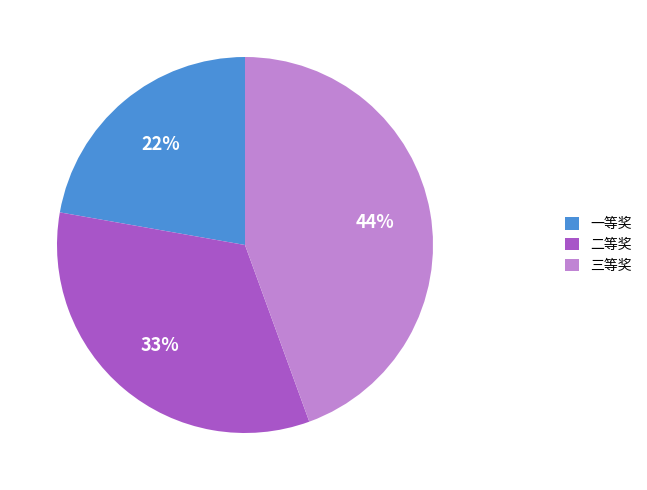

Rank the categories by value from lowest to highest.

一等奖, 二等奖, 三等奖